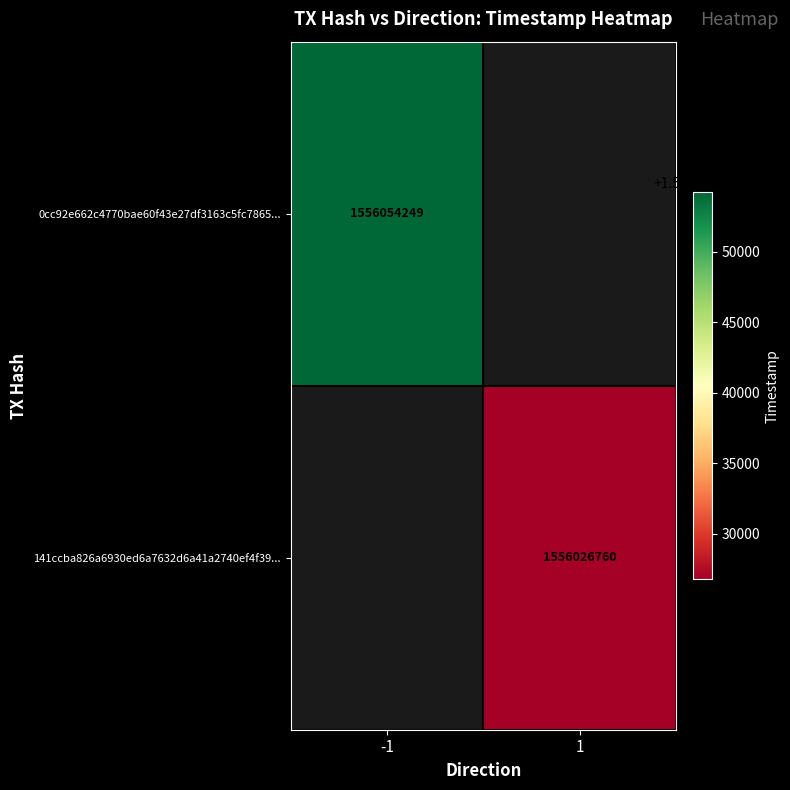

The 141ccba826a6930ed6a7632d6a41a2740ef4f39... series shows 1556026760 at 1. True or false?

True